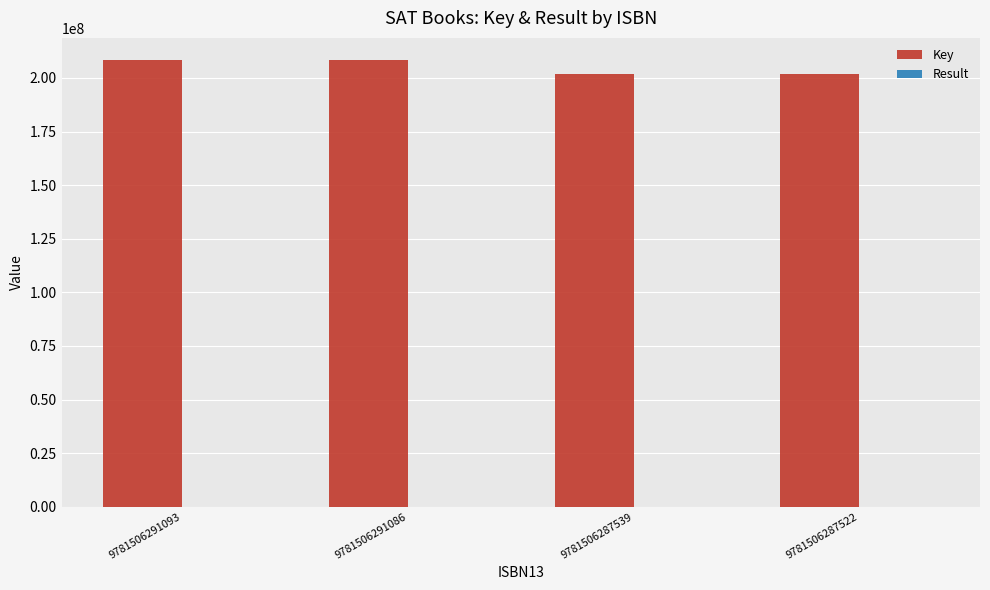

Are the bars grouped side by side (vs. stacked)?

Yes